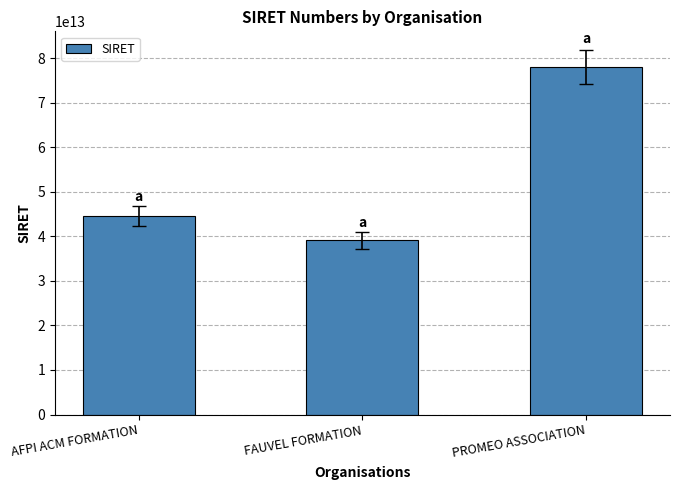

The value at PROMEO ASSOCIATION is 112038752893855. True or false?

False